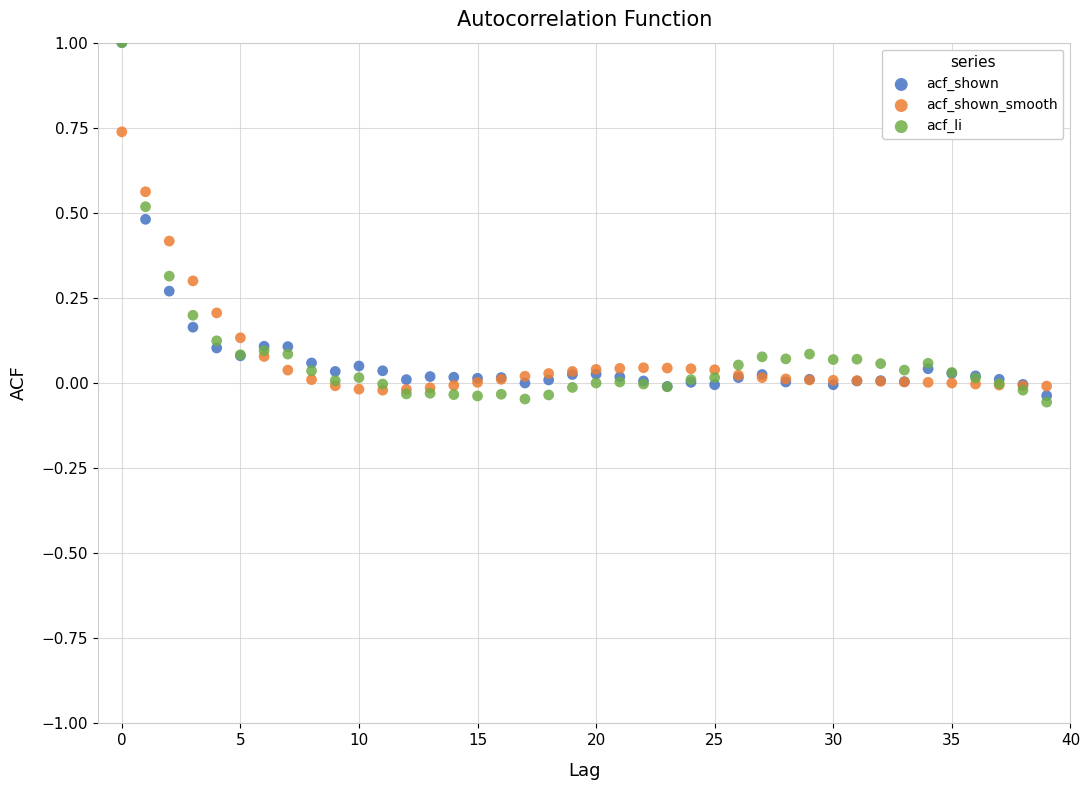

Which series has the widest spread of Y values?

acf_li